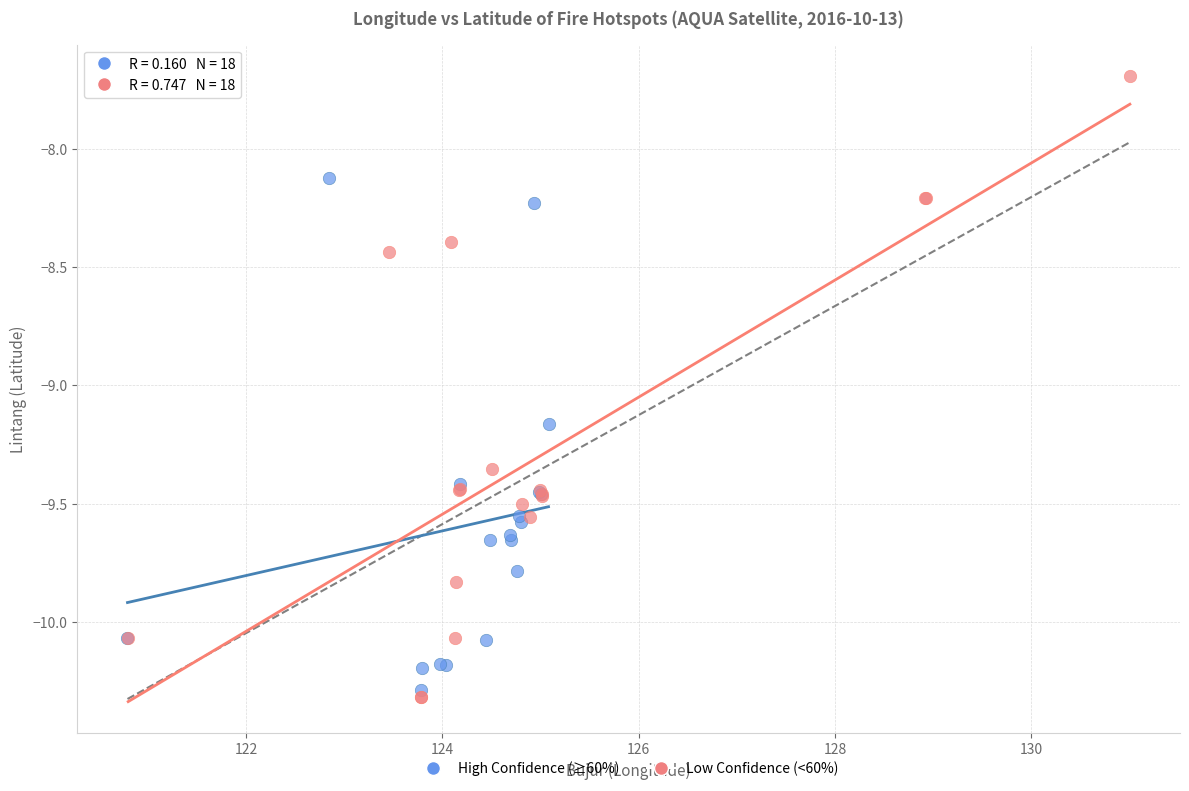

Which series contains the highest Y value?

Low Confidence (<60%)